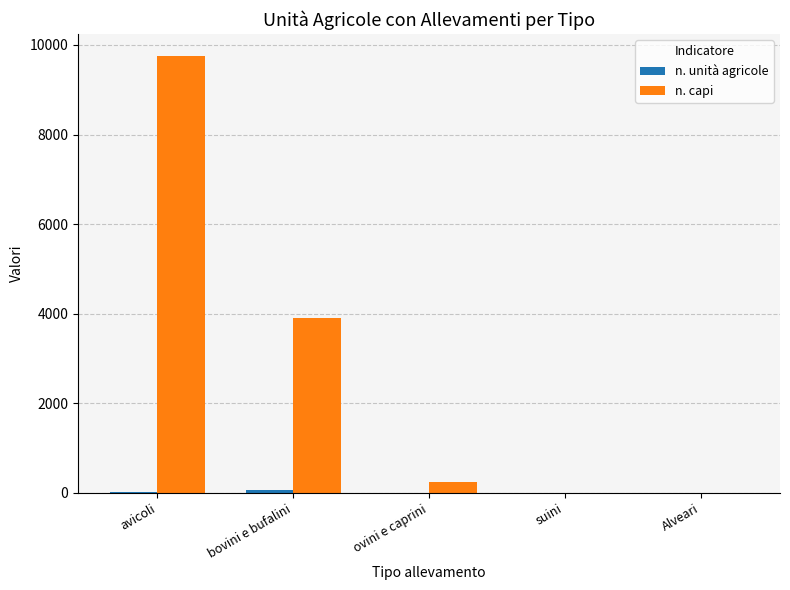

How many groups of bars are there?

5